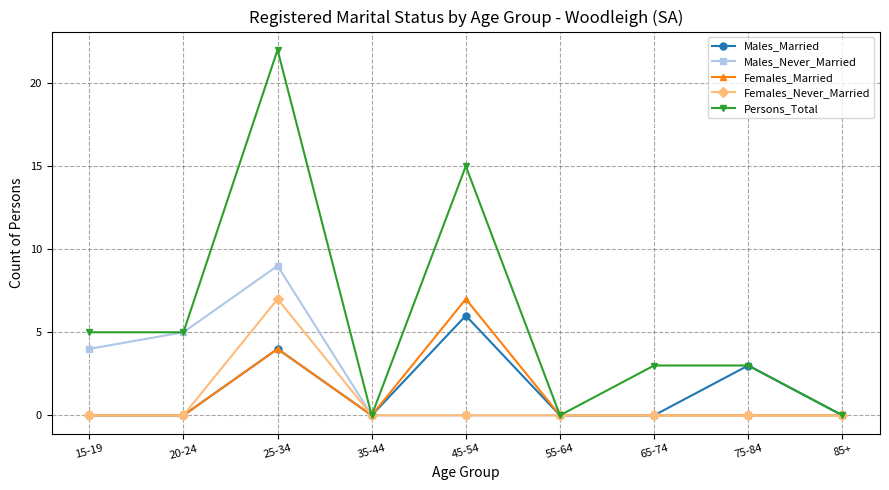

Which series changed the most between 25-34 and 85+?

Persons_Total